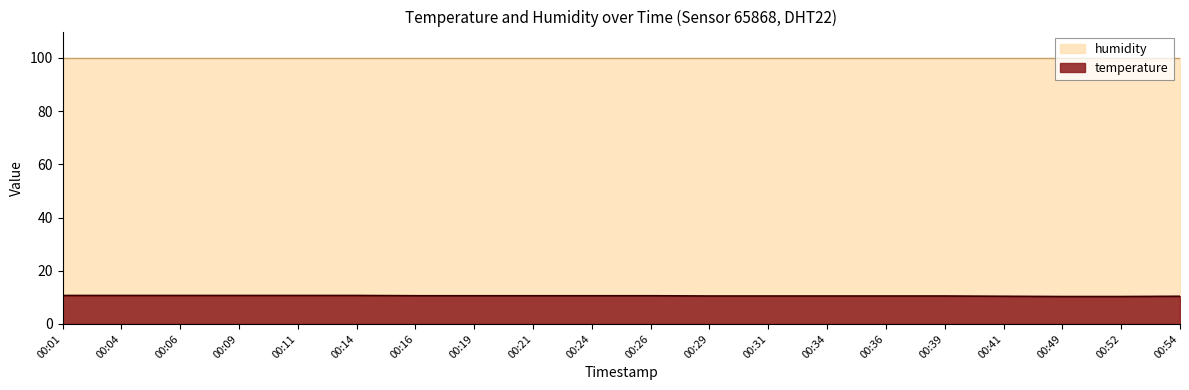

Rank the categories by value from lowest to highest.

00:49, 00:52, 00:41, 00:54, 00:29, 00:31, 00:34, 00:36, 00:39, 00:16, 00:19, 00:21, 00:24, 00:26, 00:01, 00:04, 00:06, 00:09, 00:11, 00:14